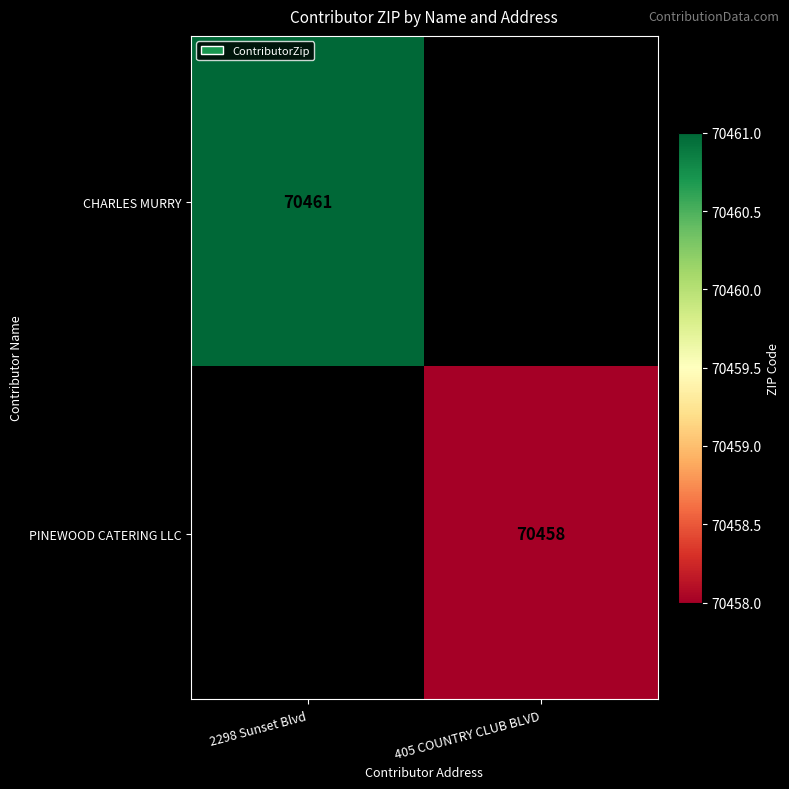

Is it true that CHARLES MURRY equals 36207 at 2298 Sunset Blvd?

False